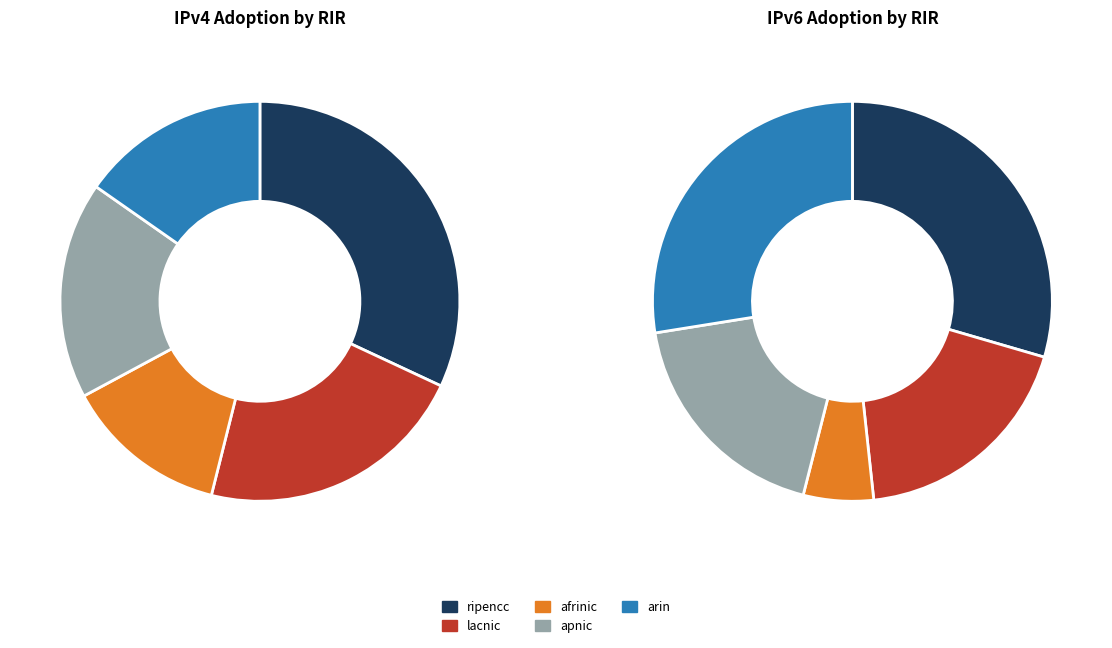

What is the change in value from afrinic to apnic?

+0.1